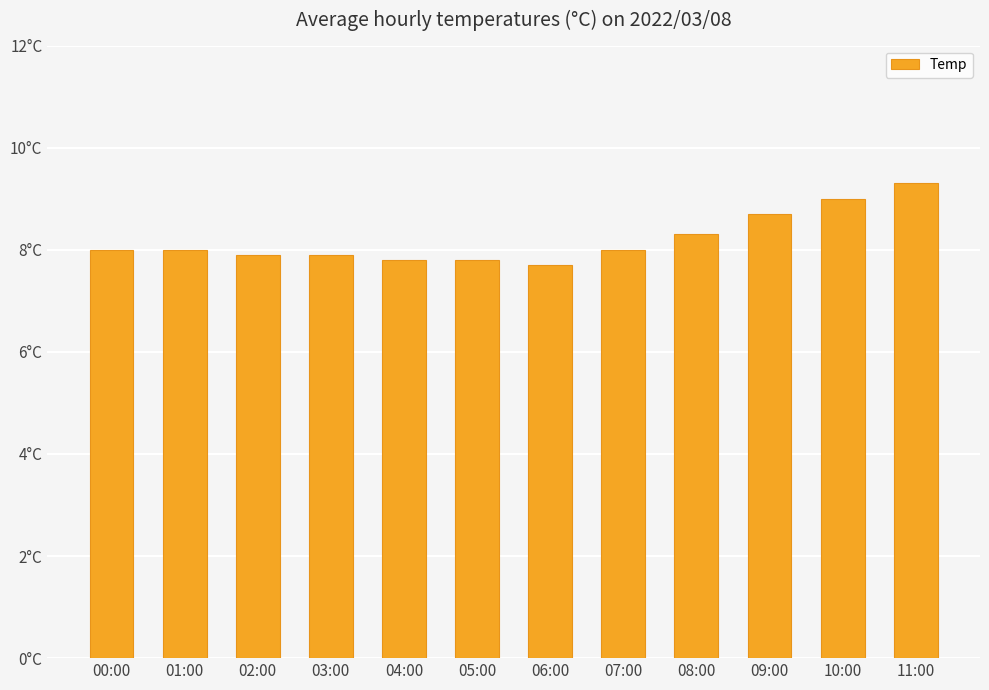

Does the chart contain any negative values?

No